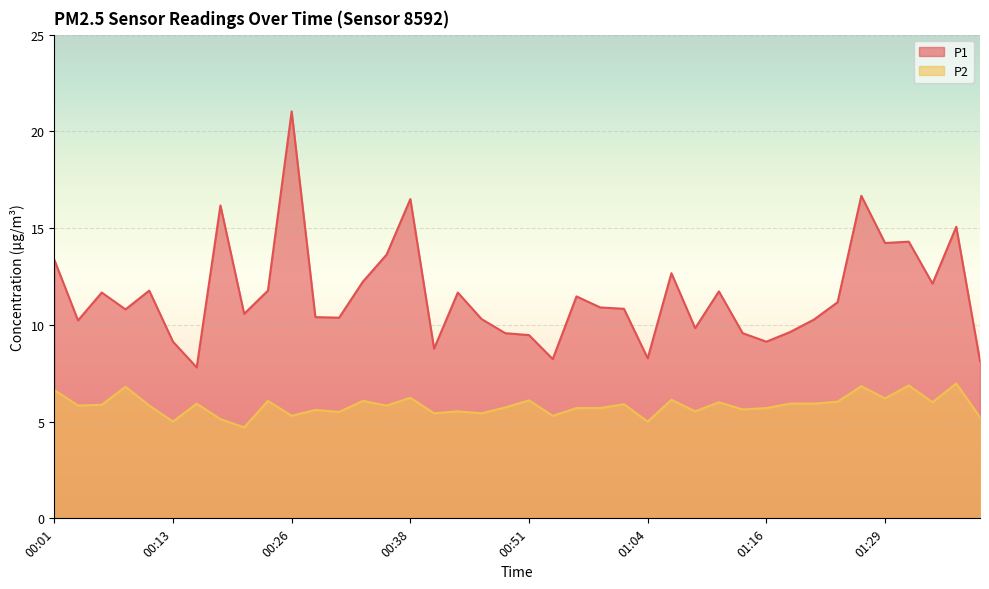

At which category does P2 reach its first local peak?

00:08